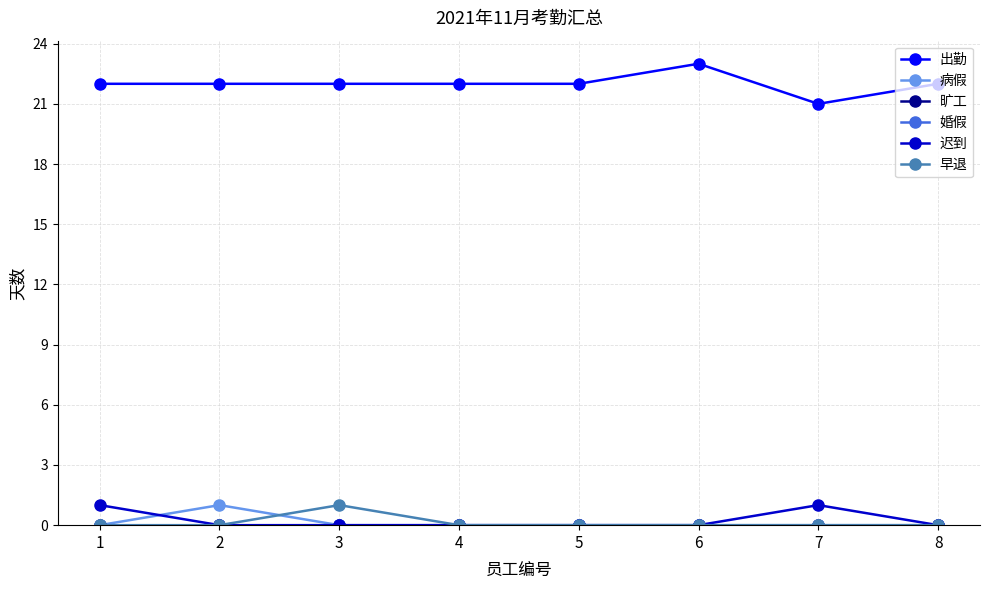

The 迟到 series shows 2 at 7. True or false?

False